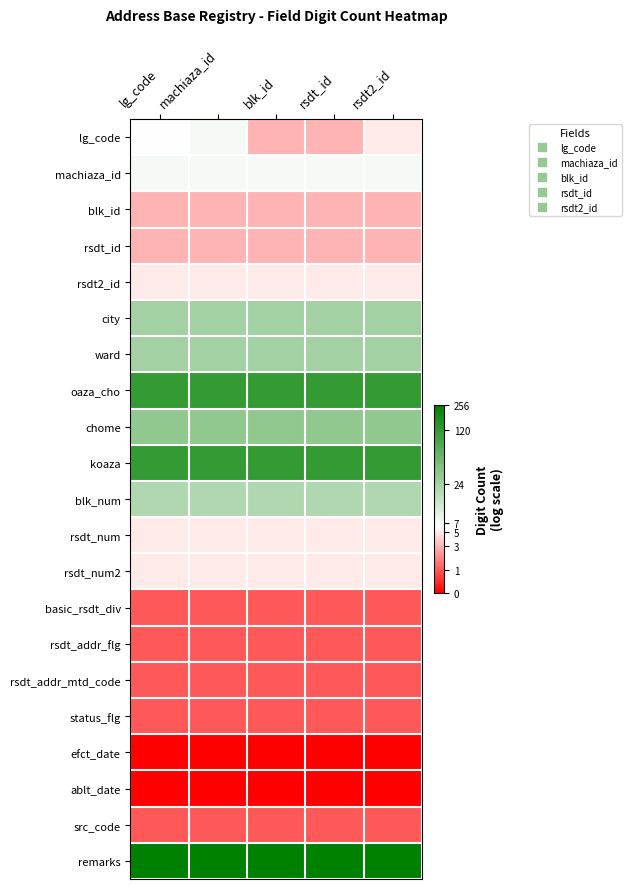

Rank the series by their maximum value, from highest to lowest.

remarks, oaza_cho, koaza, chome, city, ward, blk_num, lg_code, machiaza_id, rsdt2_id, rsdt_num, rsdt_num2, blk_id, rsdt_id, basic_rsdt_div, rsdt_addr_flg, rsdt_addr_mtd_code, status_flg, src_code, efct_date, ablt_date